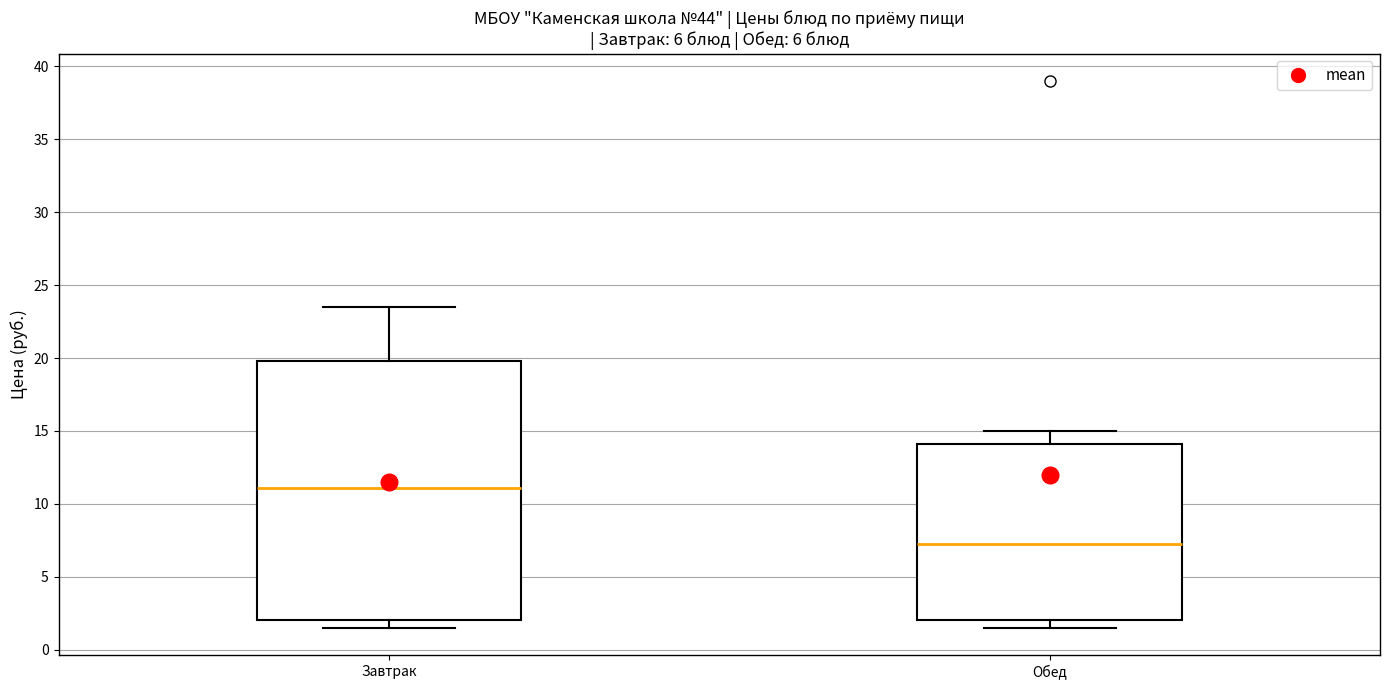

Where does the lower whisker of the box for Завтрак end on the y-axis? The values are not printed on the chart, so give them approximately, as read against the axis.

1.5